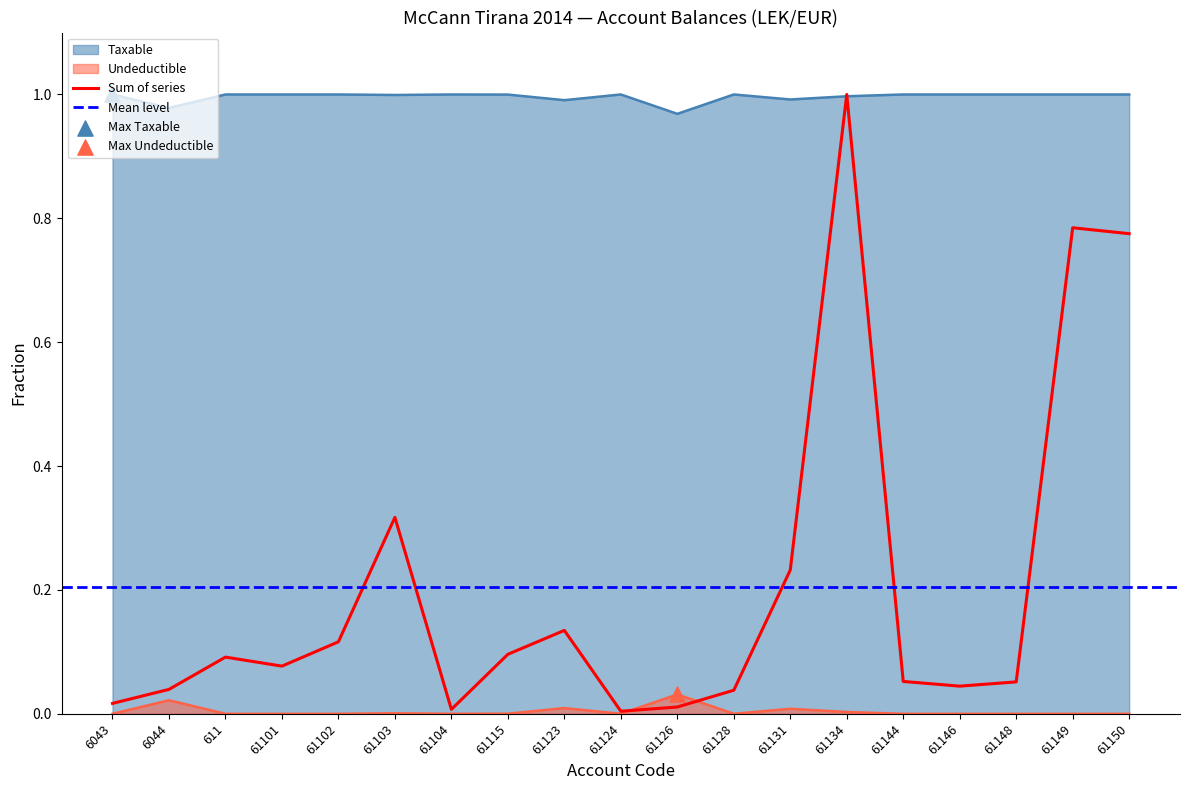

Between 61102 and 61149, which is larger?

61149